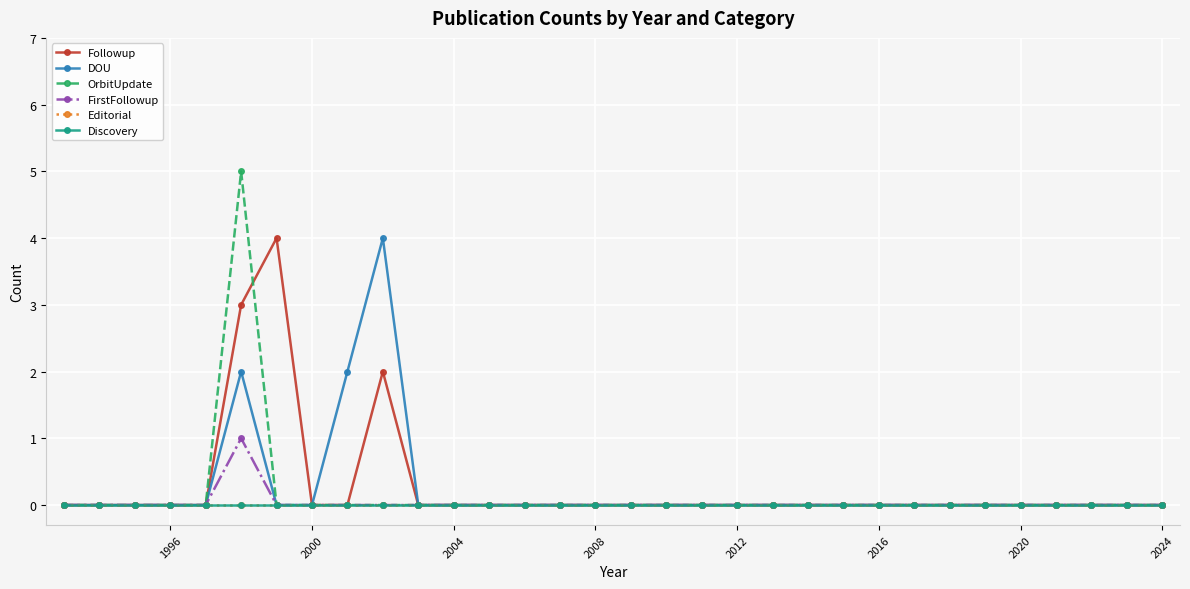

True or false: FirstFollowup and OrbitUpdate cross at least once.

False